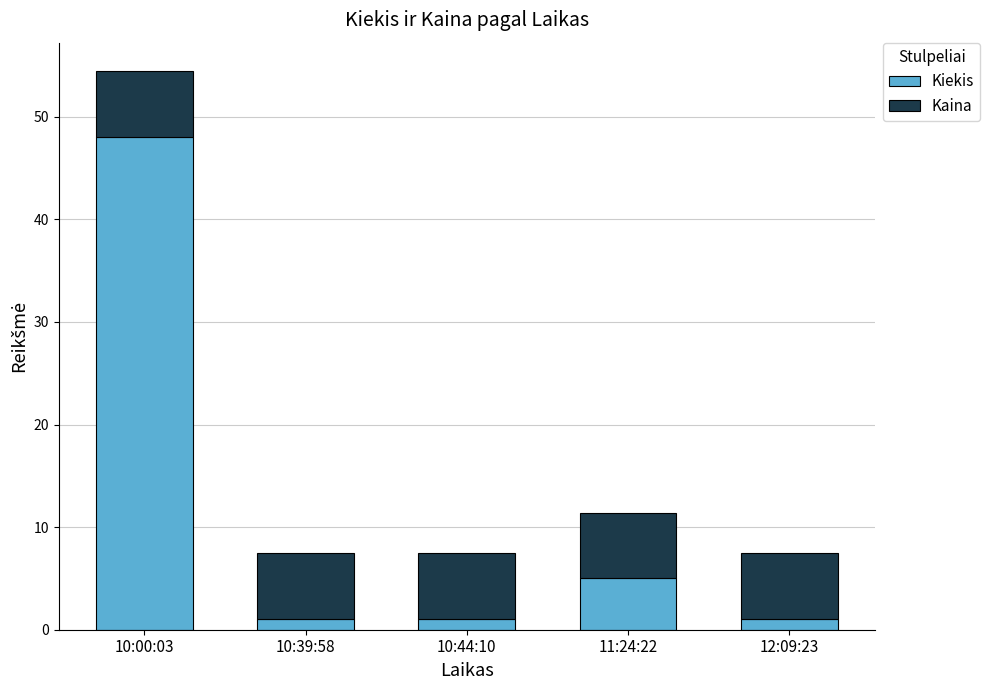

At which category is the sum across all series the highest?

10:00:03